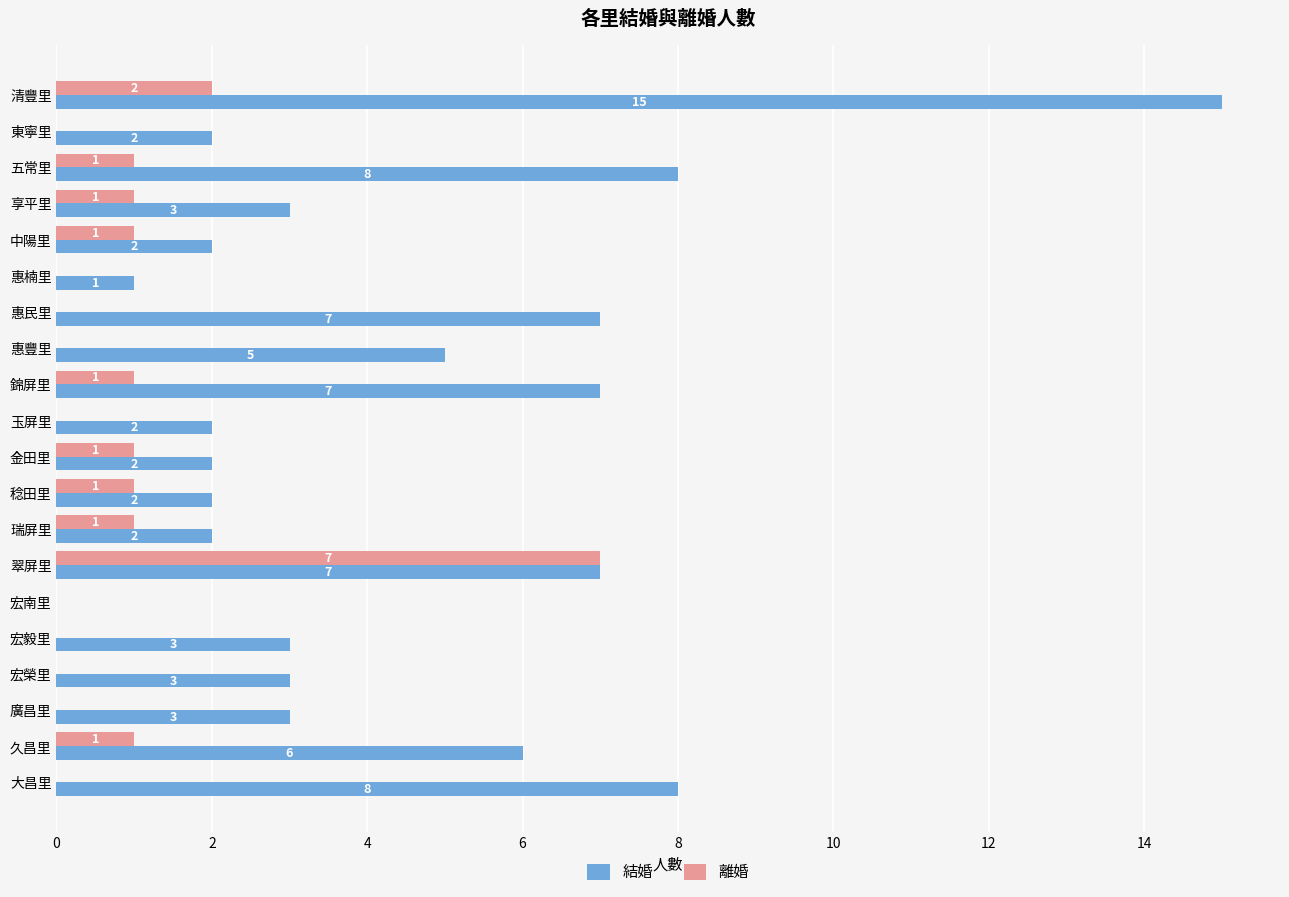

Which series has the largest total across all categories?

結婚